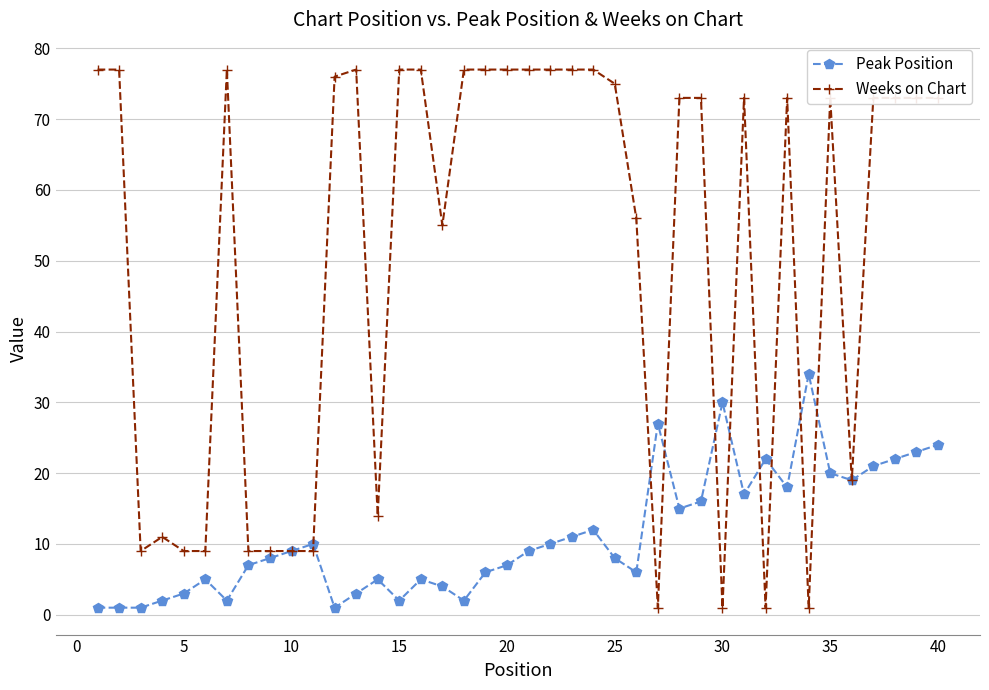

At how many categories does at least one series exceed 42?

26